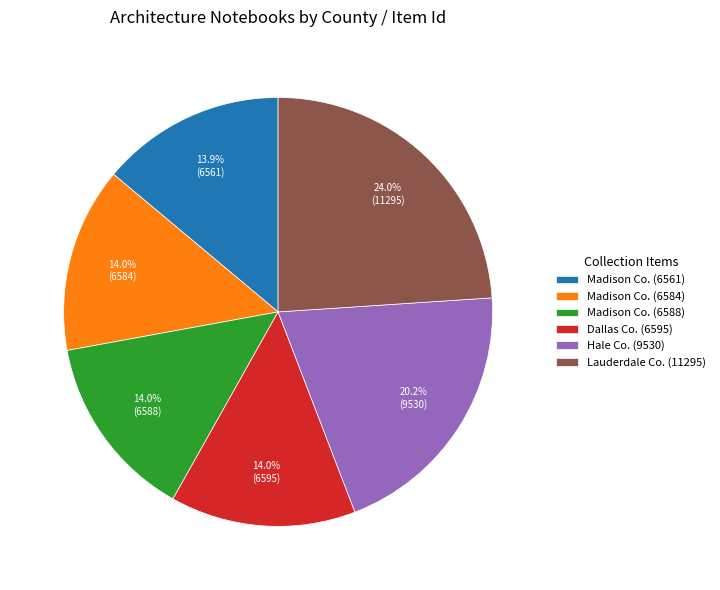

Does Madison Co. (6584) represent more than half of the total?

No